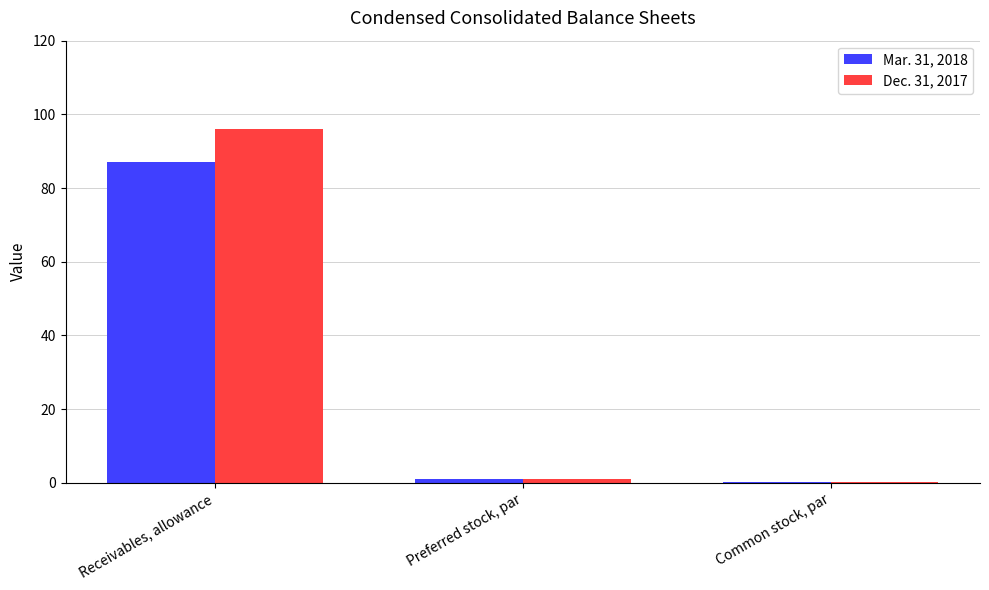

True or false: Mar. 31, 2018 has a value of 87.0 at Receivables, allowance.

True